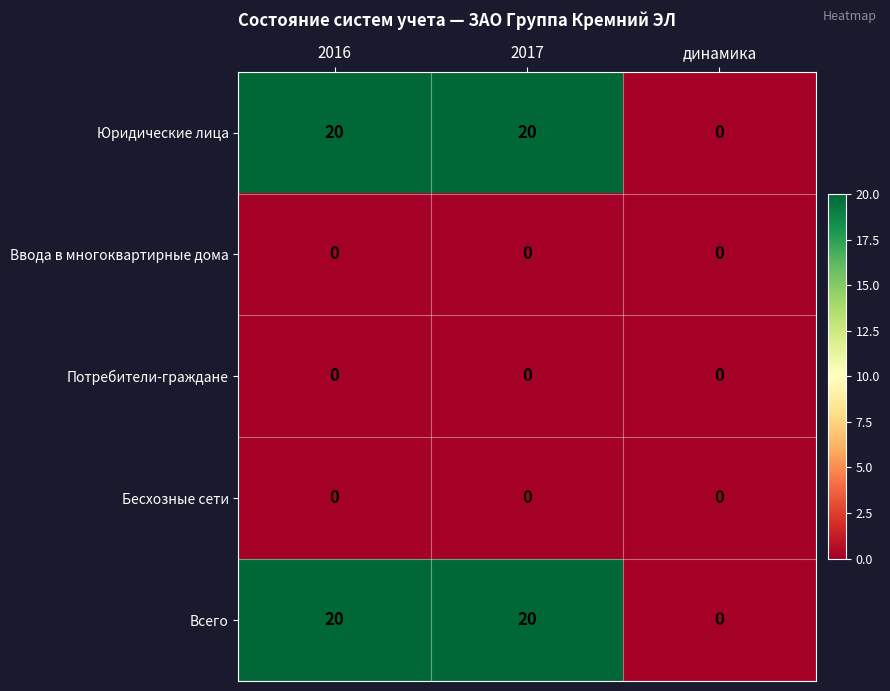

What value does the Всего series have at 2017, to the nearest 10?

20